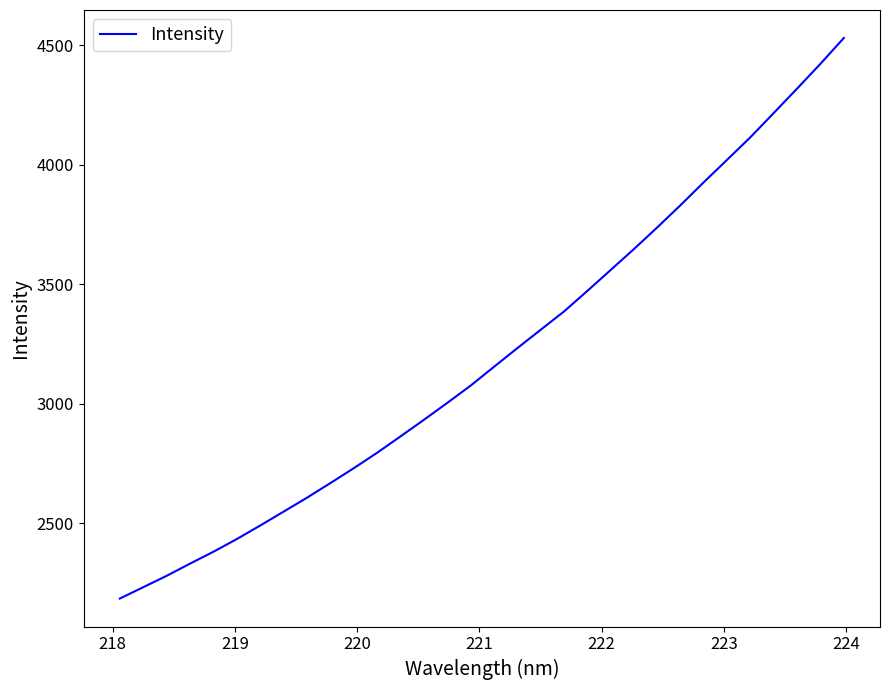

True or false: there are more than 0 points higher than both neighbors.

False